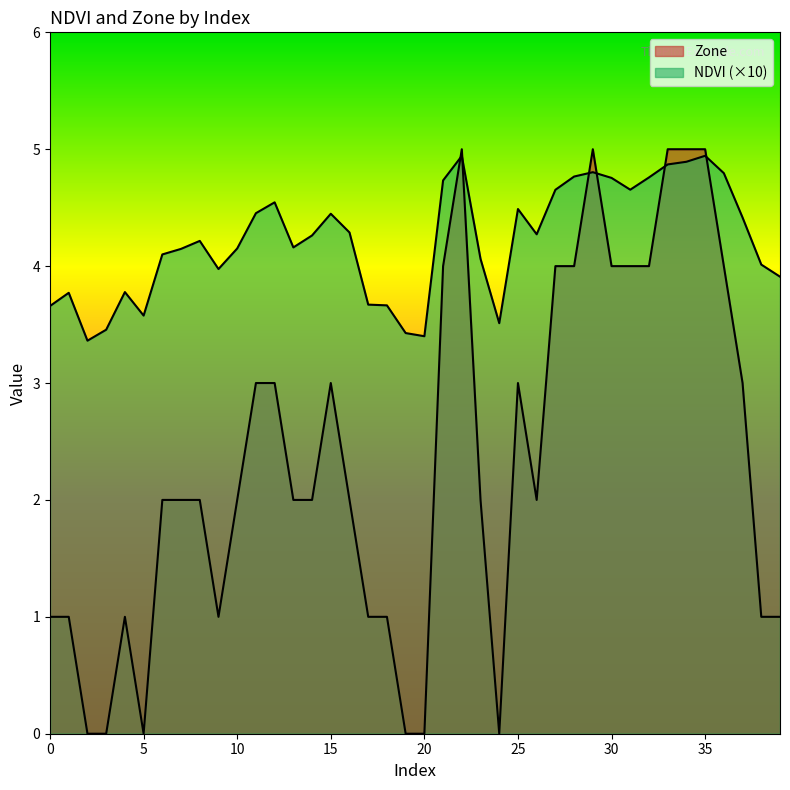

How many values in the NDVI series exceed 4?

27